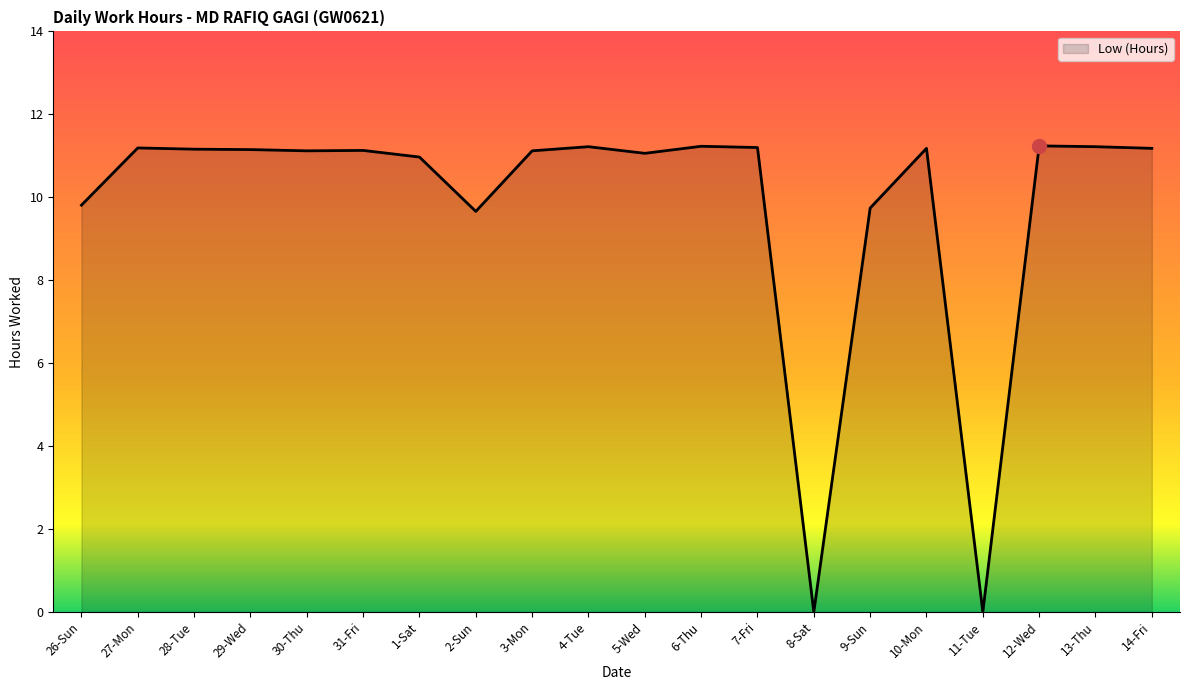

Count the number of categories in the chart.

20